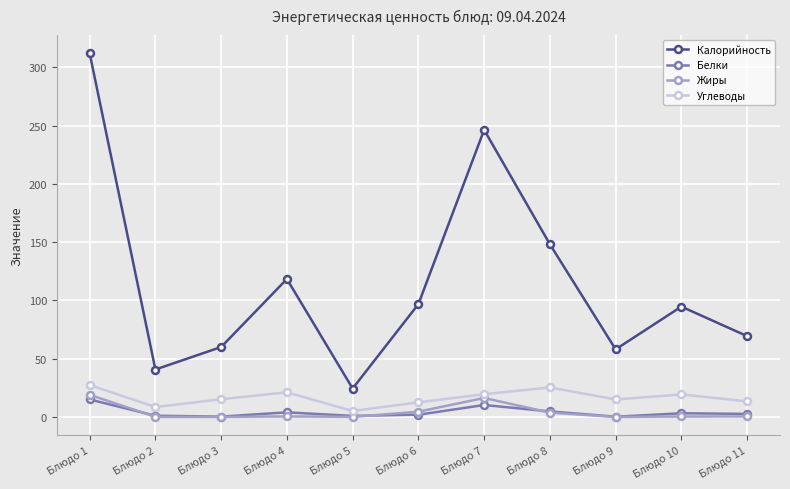

In Белки, how many points are higher than both neighbors (excluding endpoints)?

3